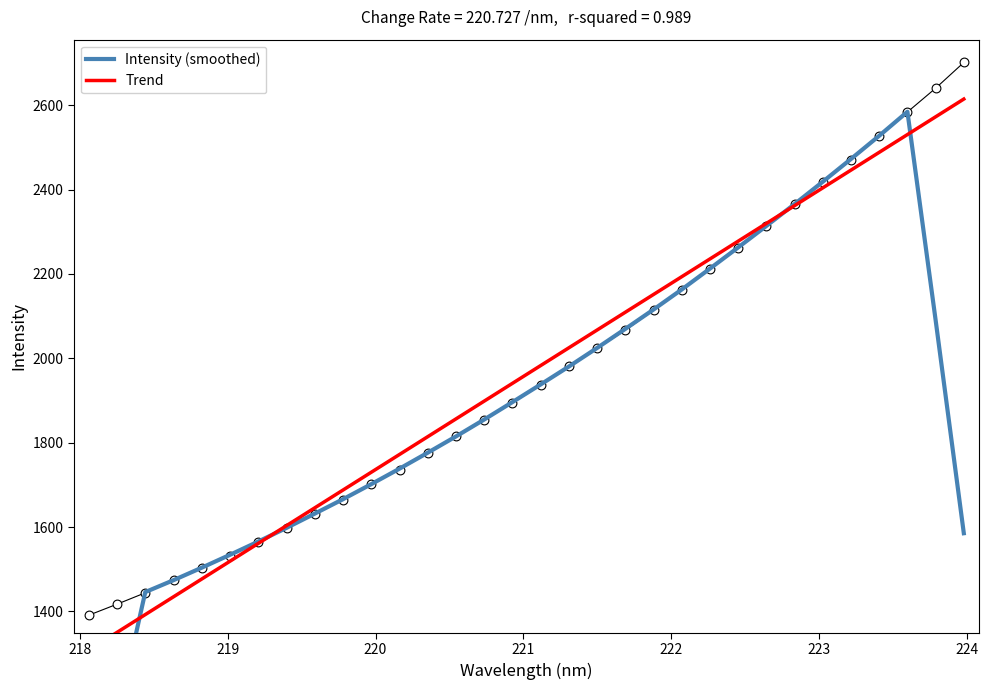

Is the value of Intensity (smoothed) at 31 greater than the value of Trend at 10?

No